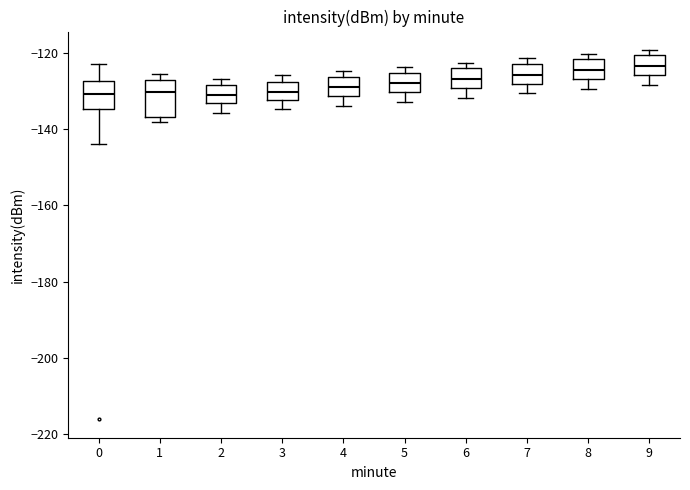

Reading left to right, transcribe this box plot: for each box, give where its median line is, the range the box spans, and where its two whiskers end, as read against the y-axis. The values are not printed on the chart, so give them approximately, as read against the axis.

0: median -130, box -134 to -128, whiskers -144 to -122
1: median -130, box -136 to -126, whiskers -138 to -126 (just above the box's upper edge)
2: median -130, box -134 to -128, whiskers -136 to -126
3: median -130, box -132 to -128, whiskers -134 to -126
4: median -128, box -132 to -126, whiskers -134 to -124
5: median -128, box -130 to -126, whiskers -132 to -124
6: median -126, box -130 to -124, whiskers -132 to -122
7: median -126, box -128 to -122, whiskers -130 to -122 (just above the box's upper edge)
8: median -124, box -126 to -122, whiskers -130 to -120
9: median -124, box -126 to -120, whiskers -128 to -120 (just above the box's upper edge)